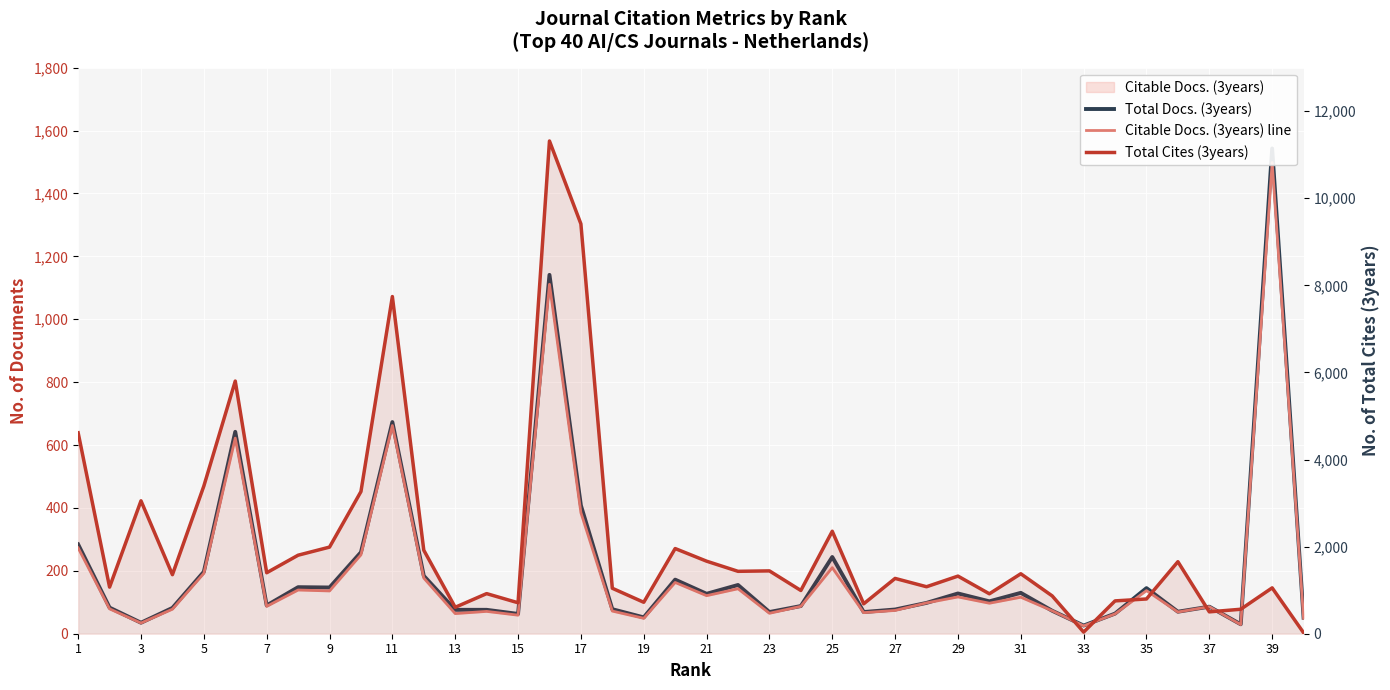

Rank the series by their maximum value, from lowest to highest.

Citable Docs. (3years) line, Total Docs. (3years), Total Cites (3years)